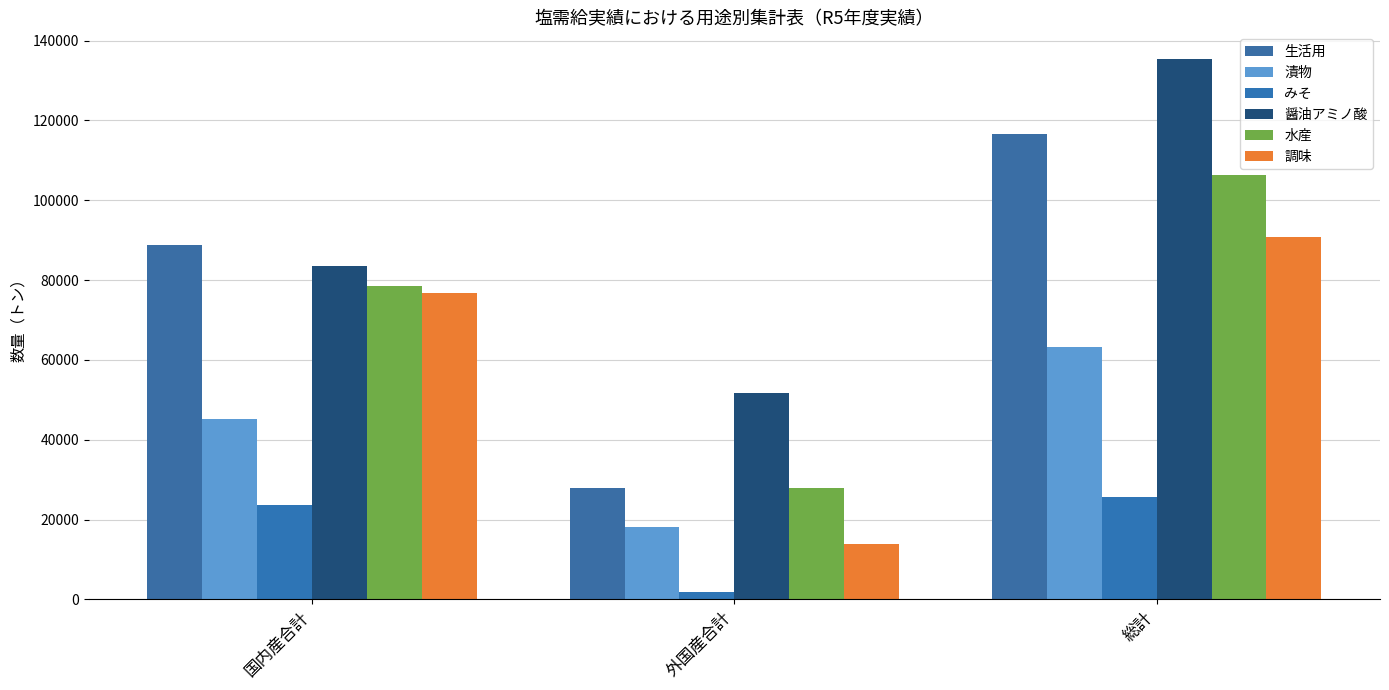

What is the highest value of the みそ series?

25705.6